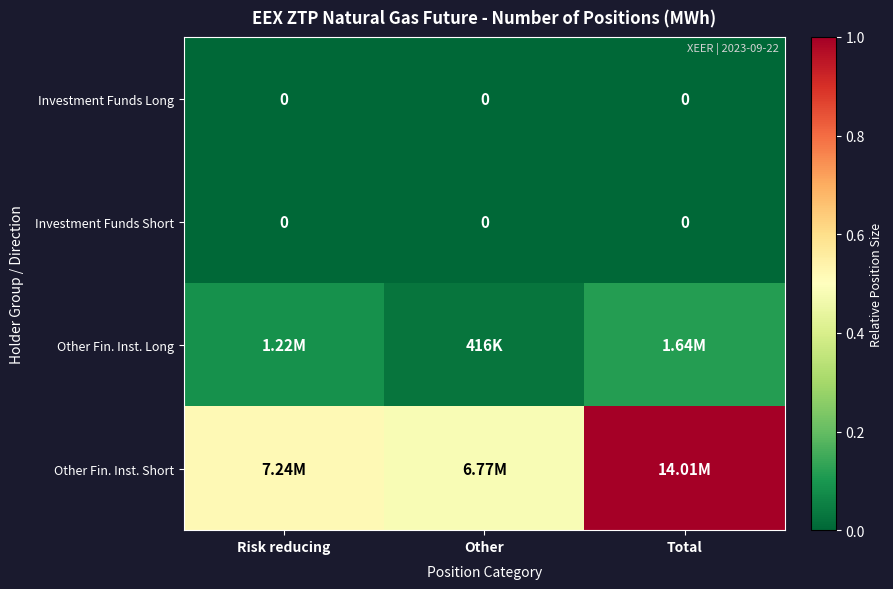

True or false: Investment Funds Long has a value of 0.0 at Risk reducing.

True